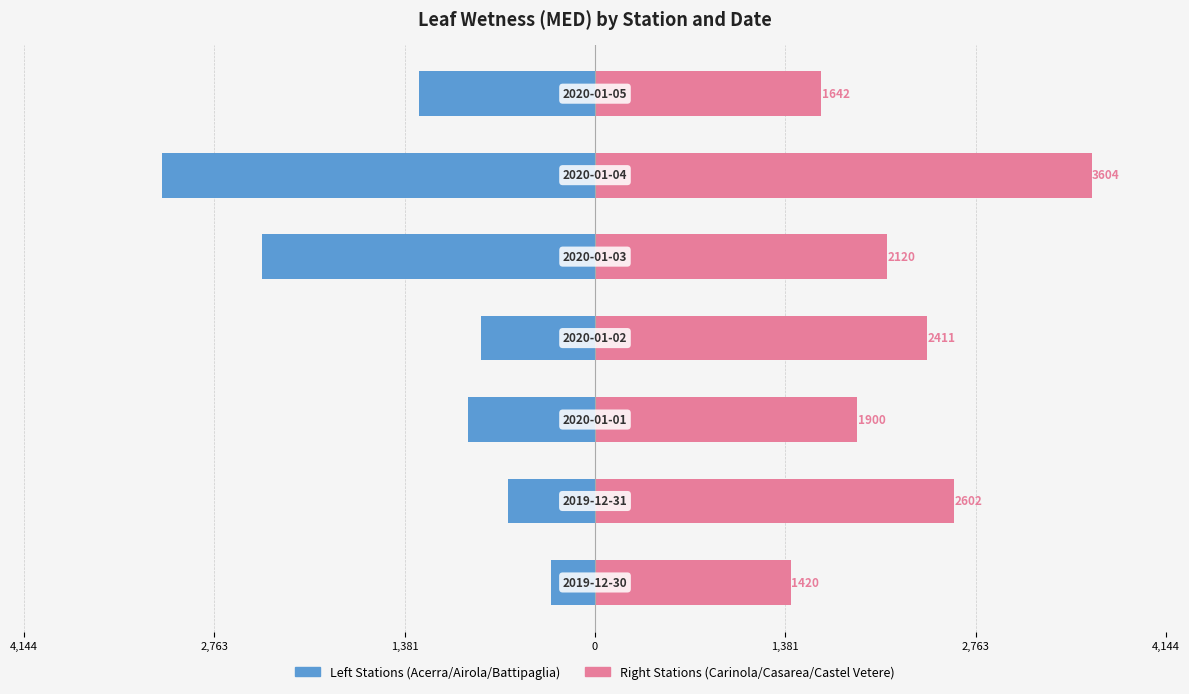

Rank the series by their maximum value, from lowest to highest.

Left Stations (Acerra/Airola/Battipaglia), Right Stations (Carinola/Casarea/Castel Vetere)